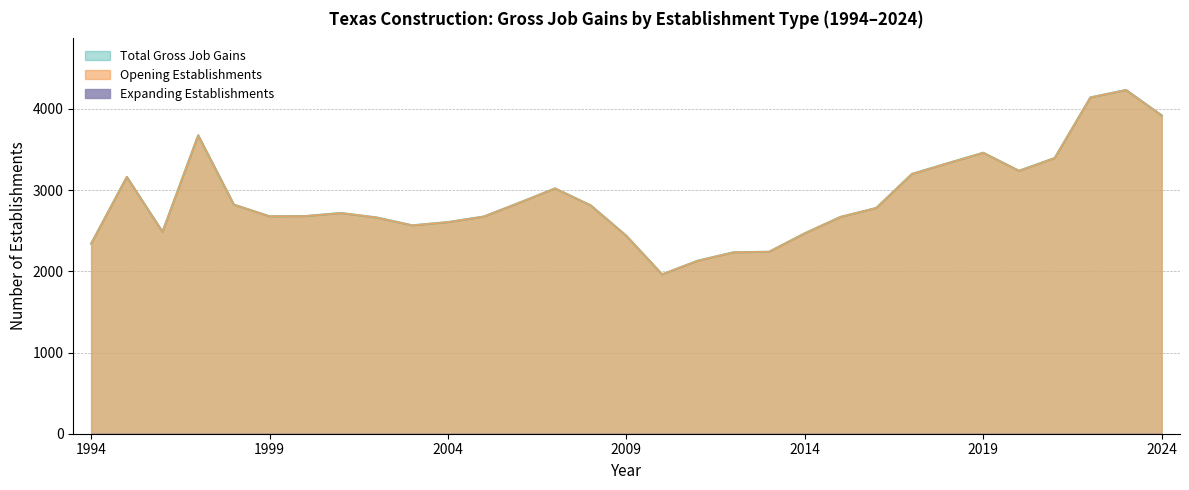

What is the difference between the maximum and minimum values in the Opening Establishments series?

2270